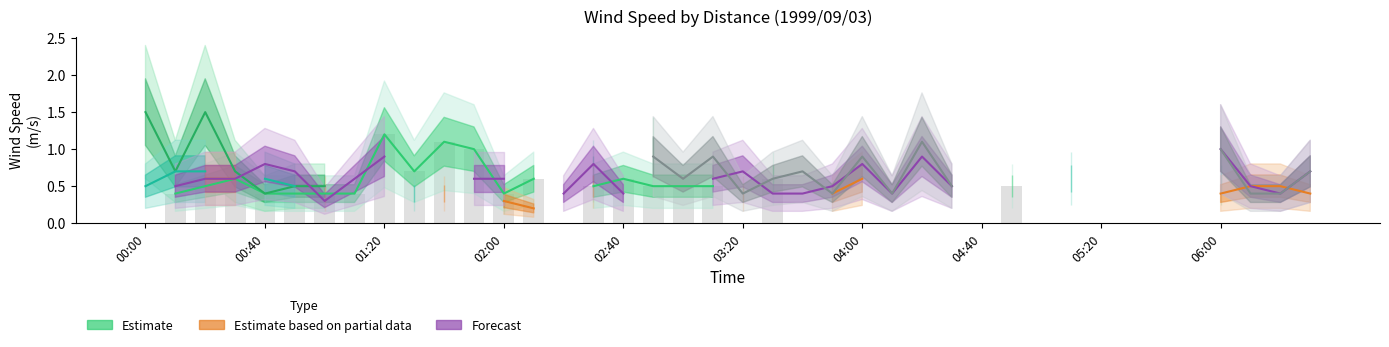

True or false: 2.9 km (Partial) has a value of 0.6 at 03:20.

False